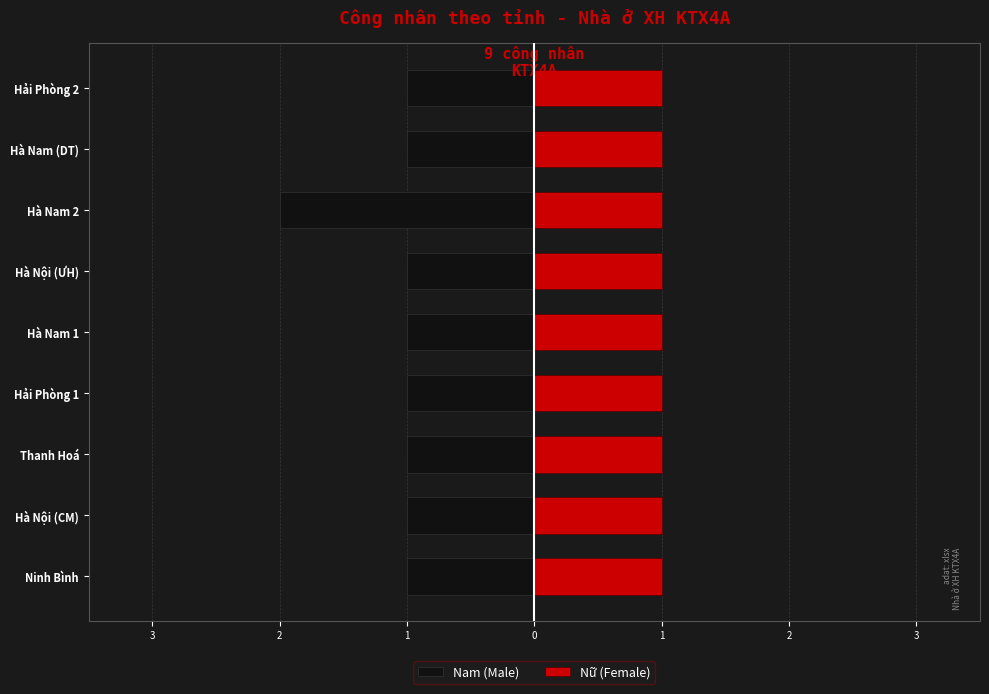

Which series has the widest spread of values?

Nam (Male)